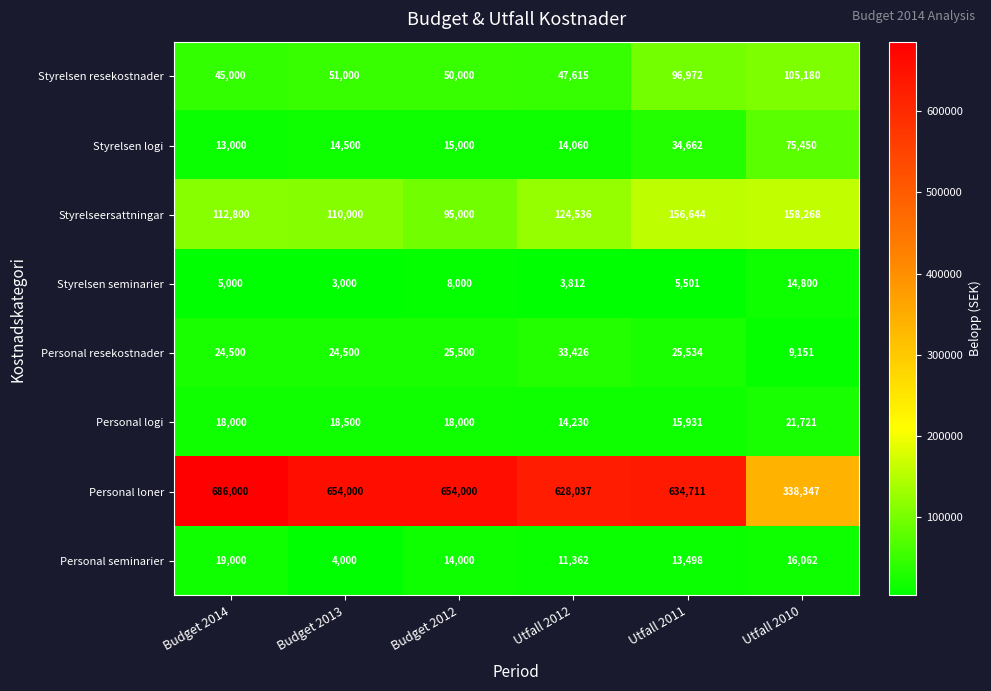

What is the difference between the second highest and minimum values in the Styrelsen logi series?

21662